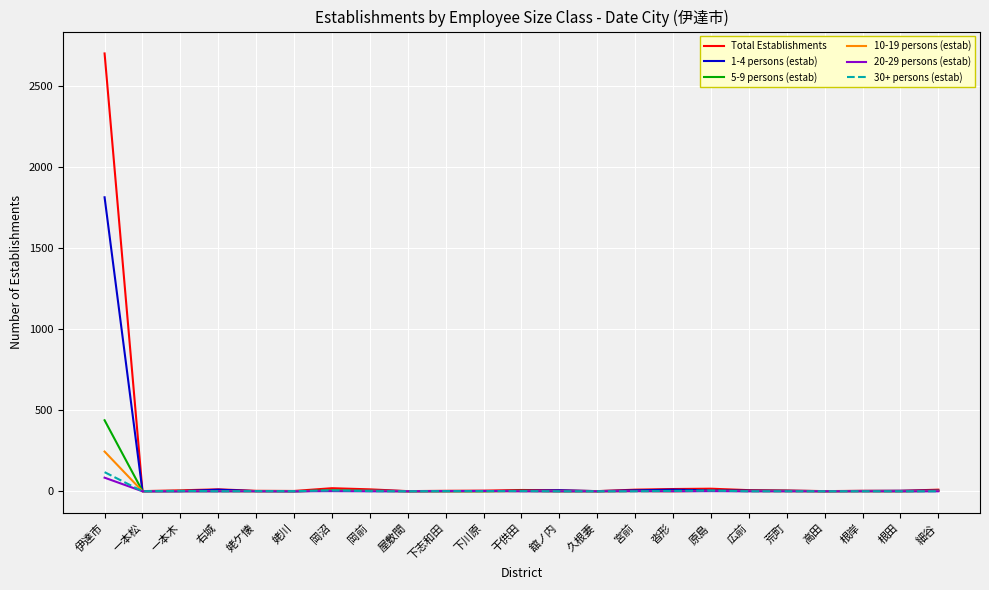

Which label corresponds to the largest value in the chart?

伊達市